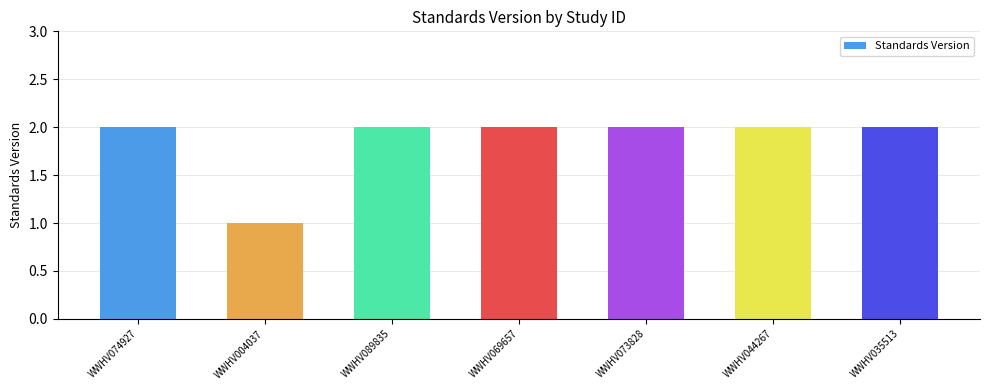

The chart shows a value of 2 at WWHV035513. True or false?

True